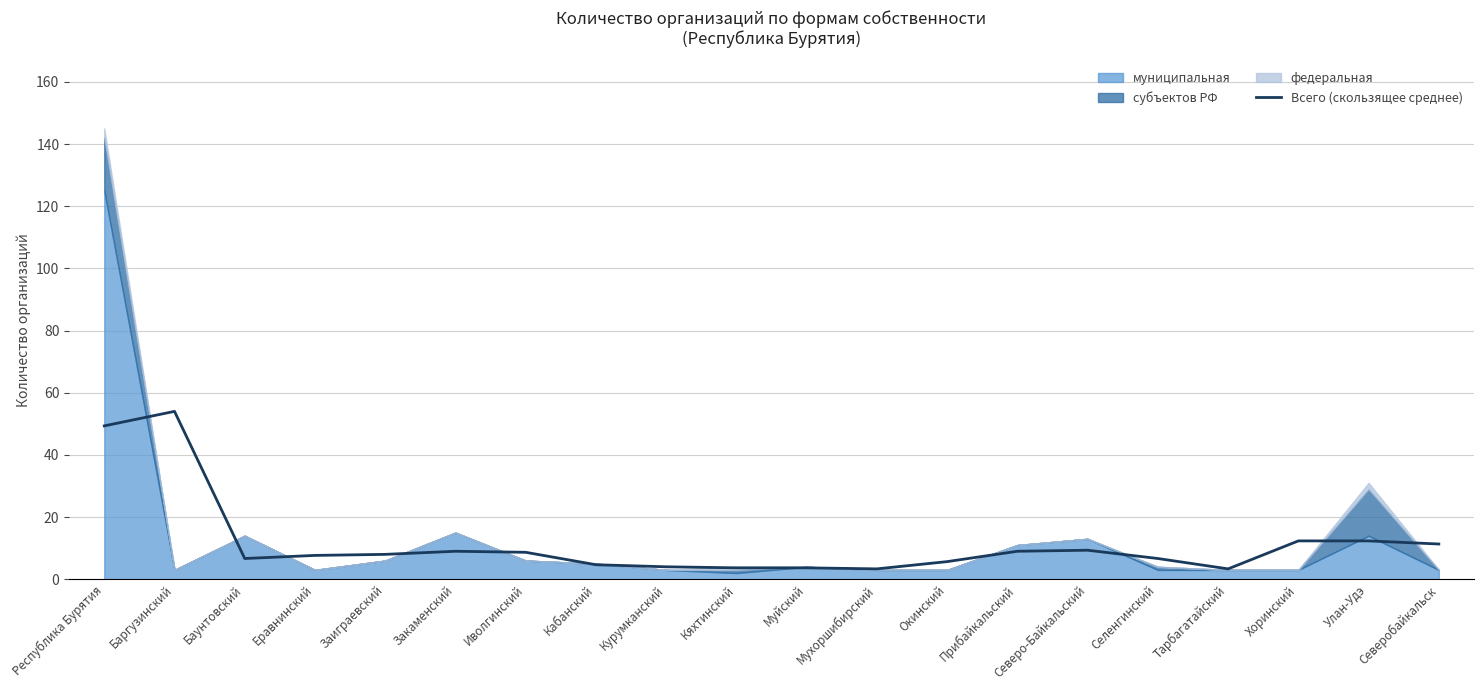

True or false: the data shows 3.7 at Кяхтинский.

True